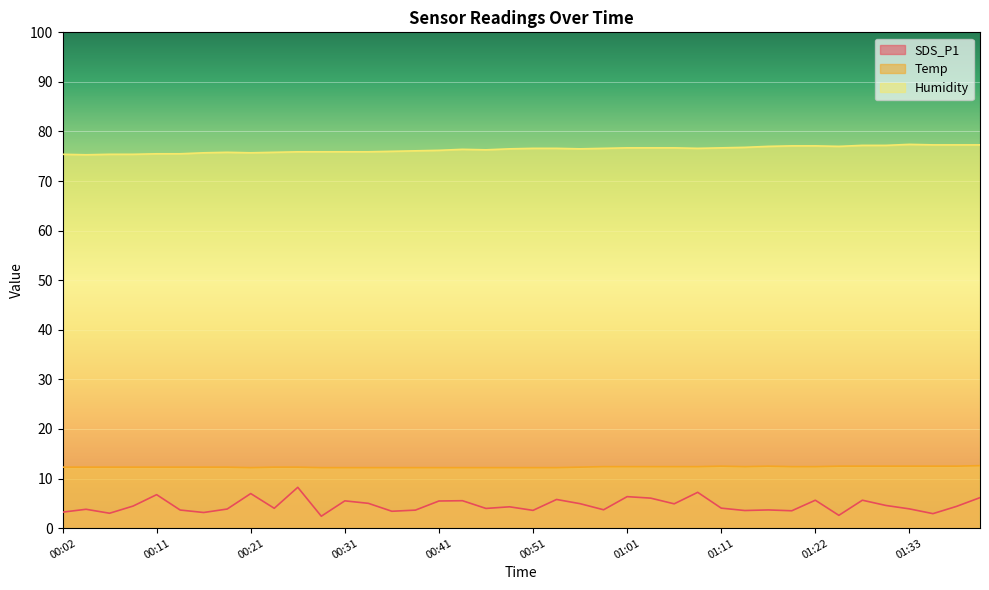

Rank the series at 00:11 from highest to lowest value.

Humidity, Temp, SDS_P1